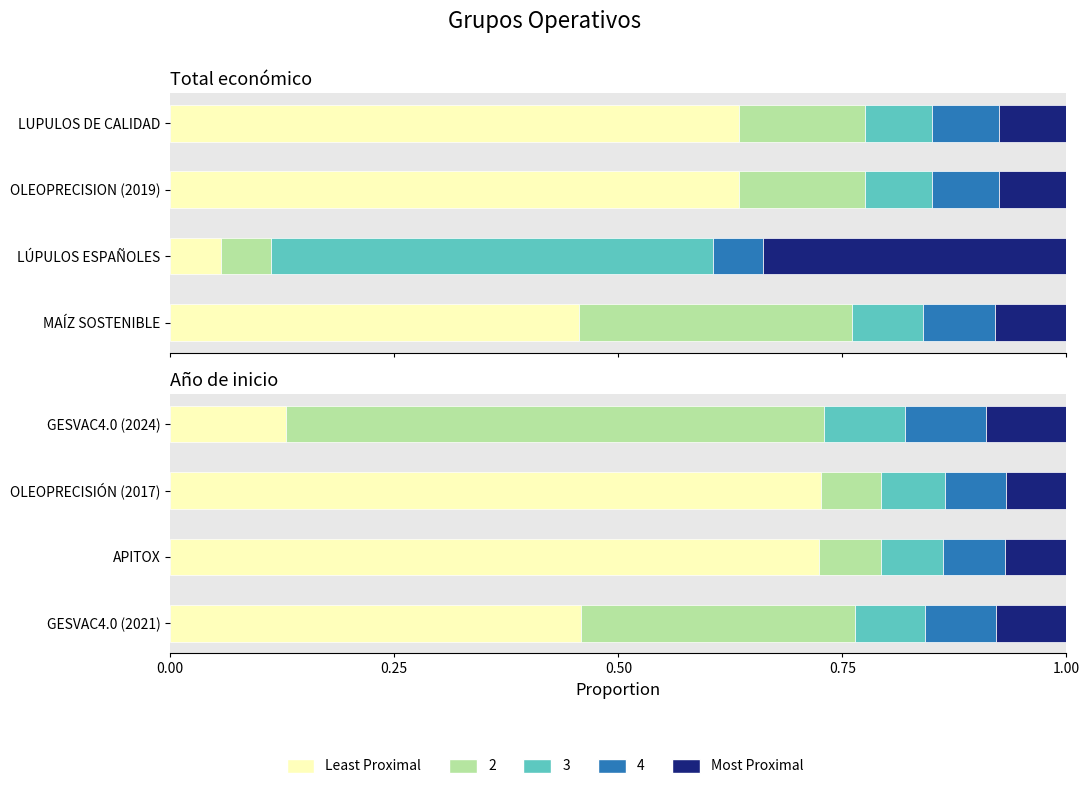

Rank the series at APITOX from highest to lowest value.

Least Proximal, Most Proximal